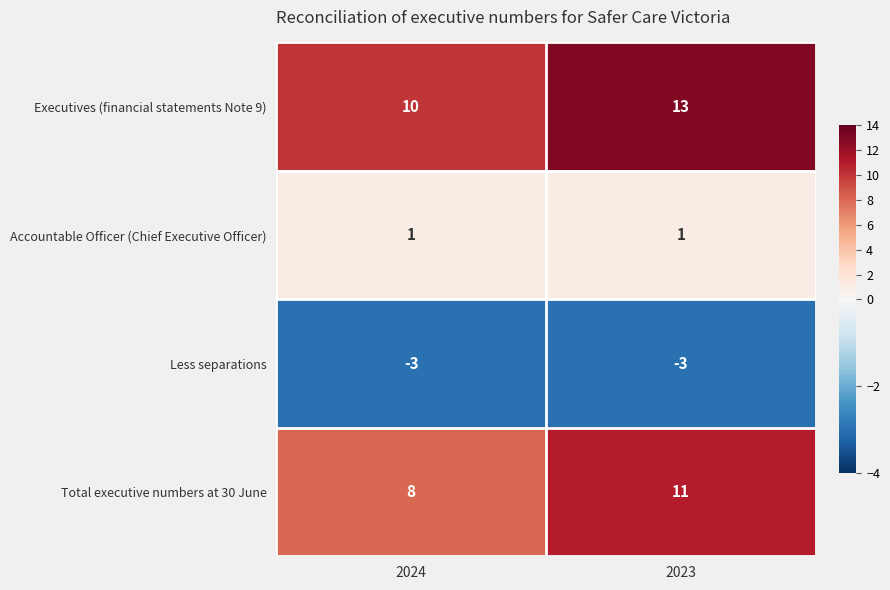

Reading left to right, extract all data points from this chart.

Executives (financial statements Note 9): 10	13
Accountable Officer (Chief Executive Officer): 1	1
Less separations: -3	-3
Total executive numbers at 30 June: 8	11